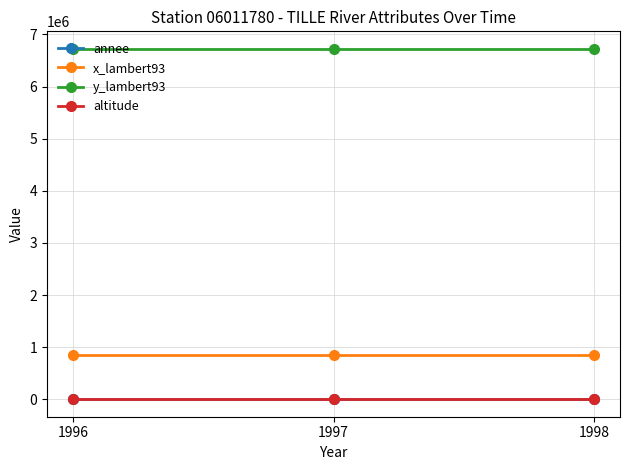

The value of x_lambert93 at 1996 is 461207. True or false?

False